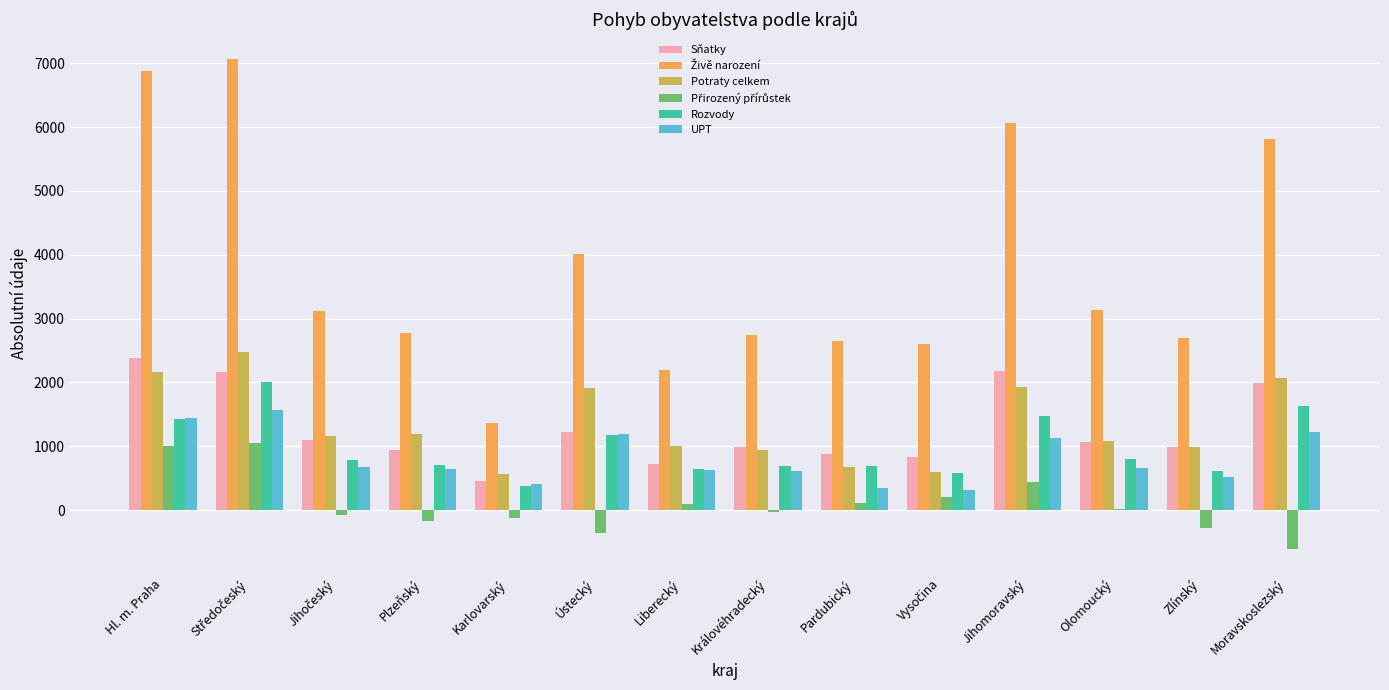

What is the highest value of the Rozvody series?

2012